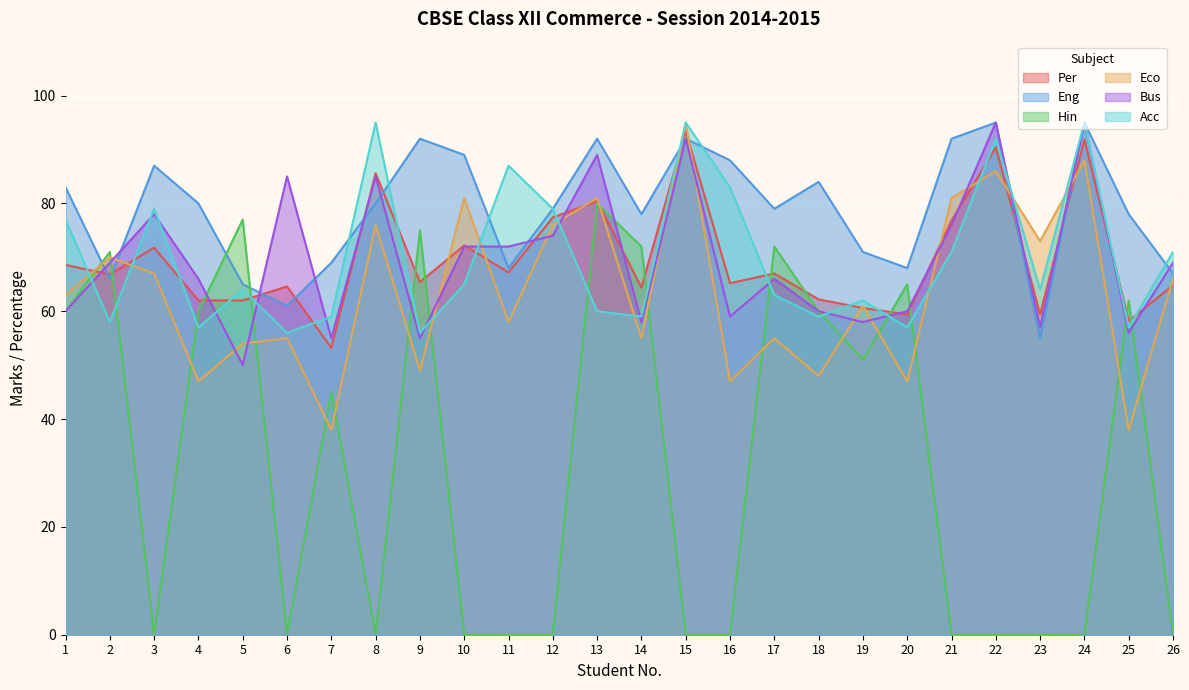

True or false: Eco and Hin cross at least once.

True